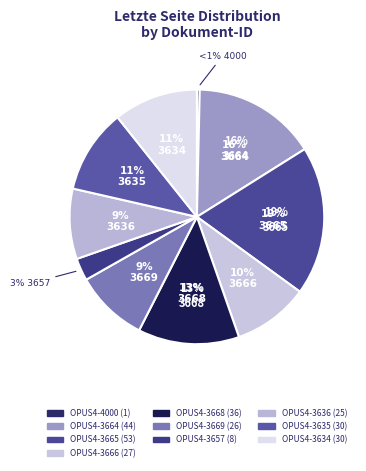

How many segments does this pie chart have?

10